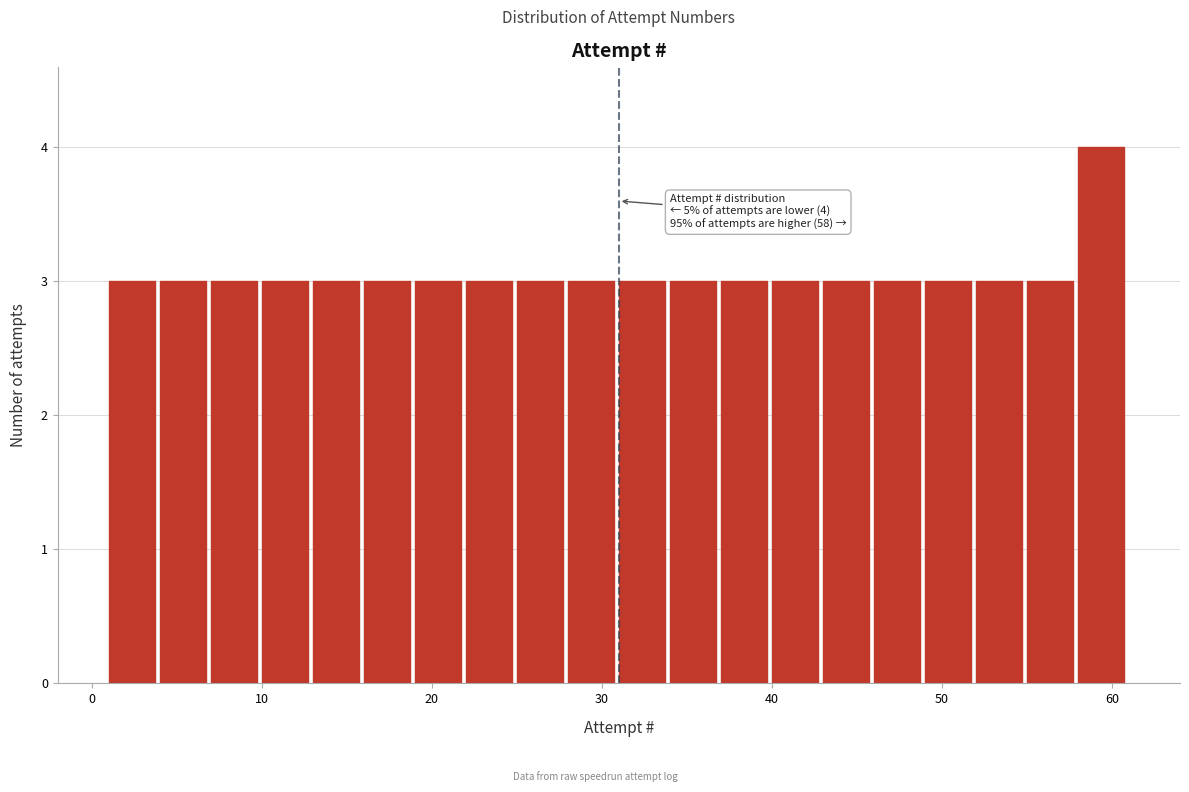

Around what value on the x-axis is the tallest bar? Give the approximate position of its centre, as read against the axis.

59